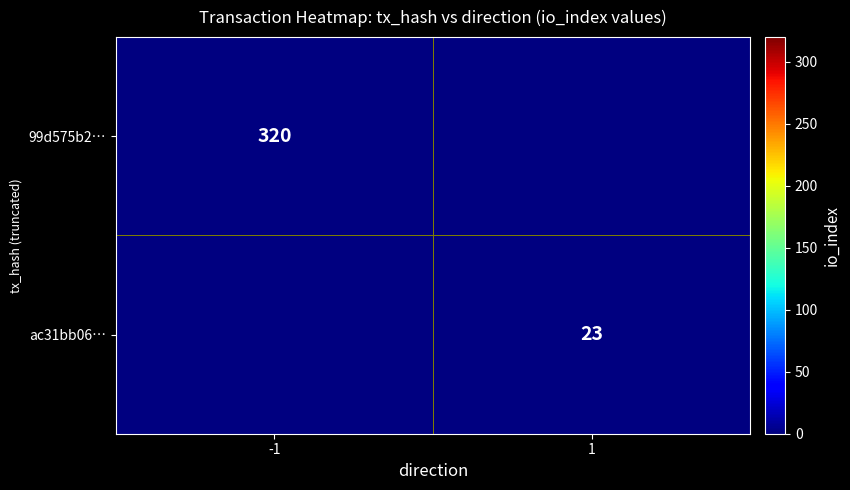

The value of 99d575b2… at -1 is 87. True or false?

False